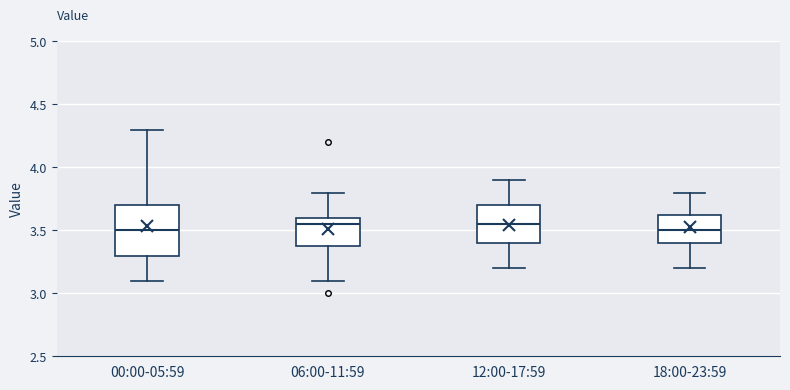

Which box is the tallest, from its lower edge to its upper edge?

00:00-05:59